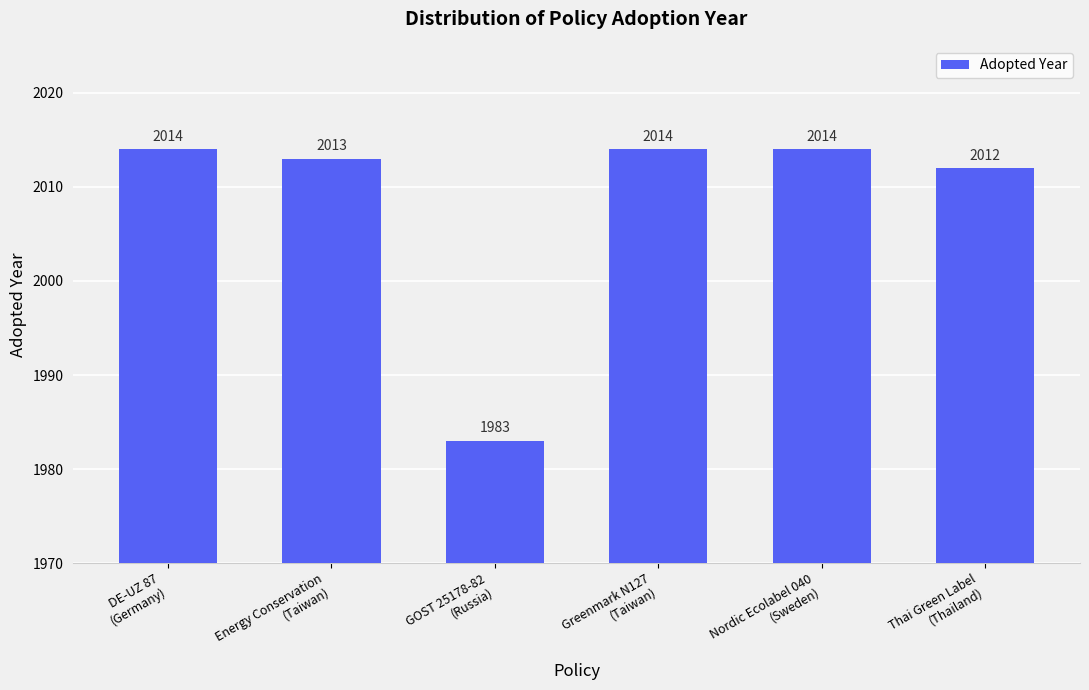

What is the value of the 3rd bar from the left?

1983